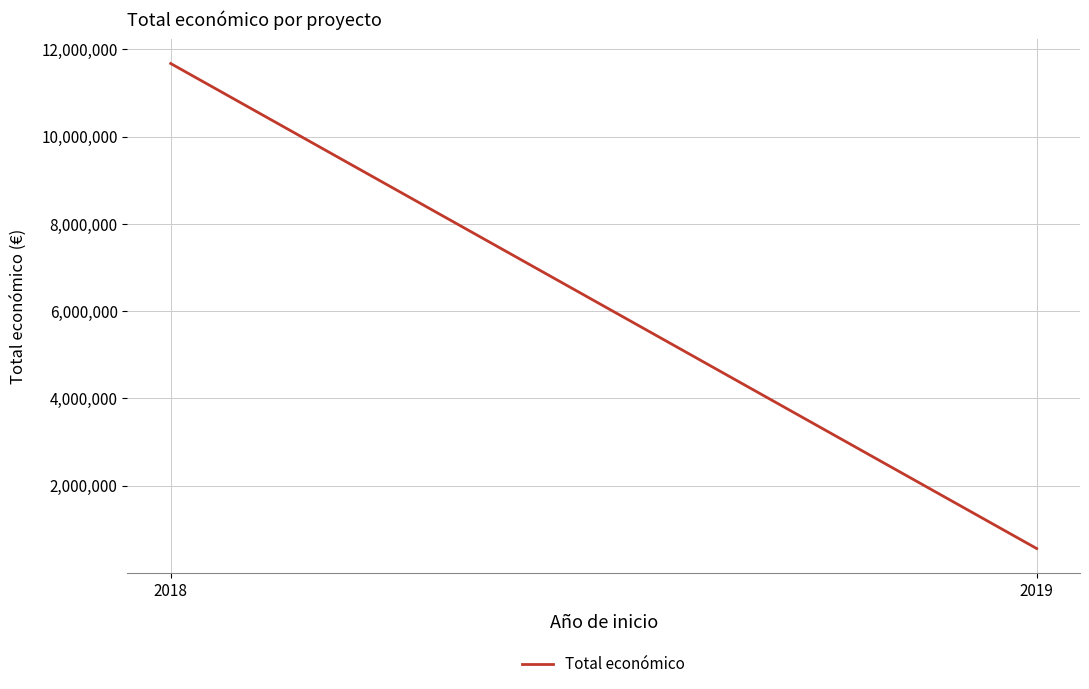

What is the minimum value shown in the chart?

558011